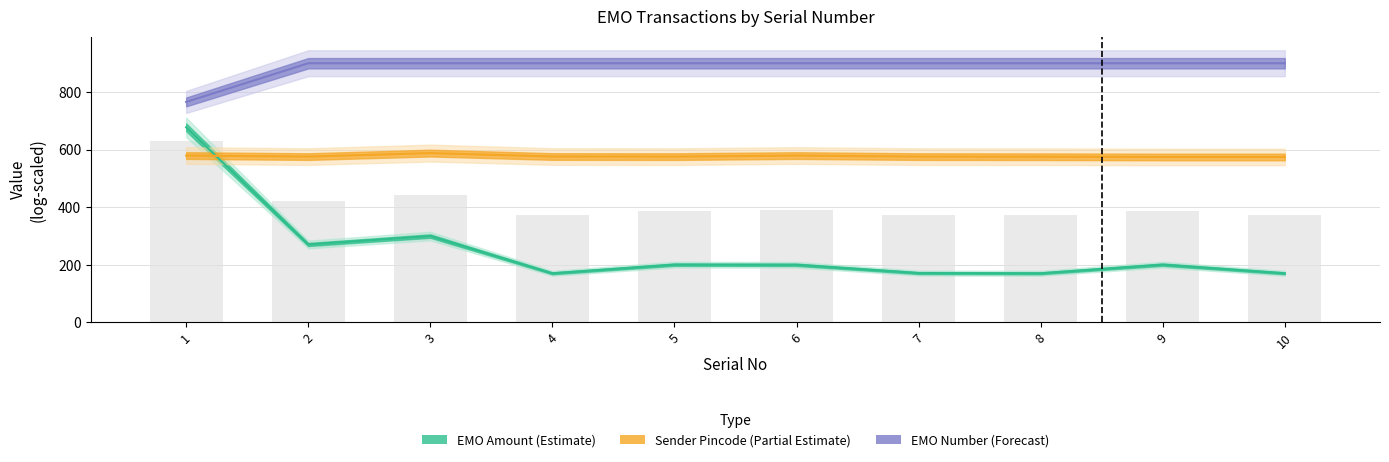

List the labels in order of Sender Pincode value, largest first.

3, 1, 6, 4, 2, 7, 5, 8, 10, 9